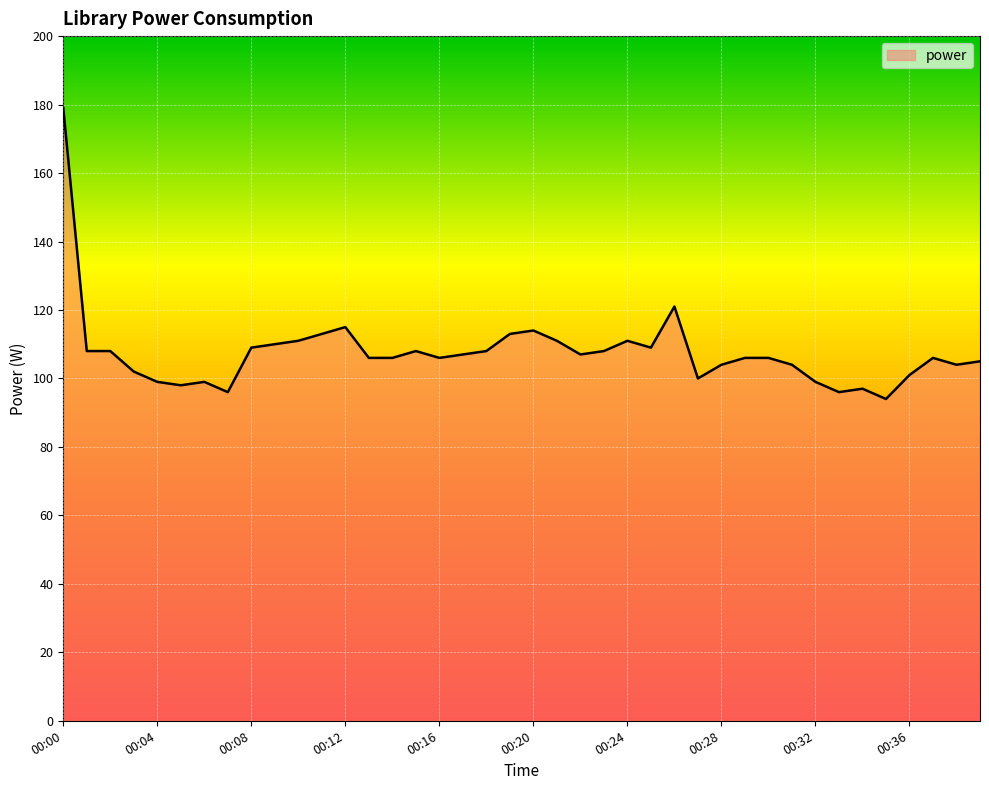

True or false: there are more than 0 points higher than both neighbors.

True